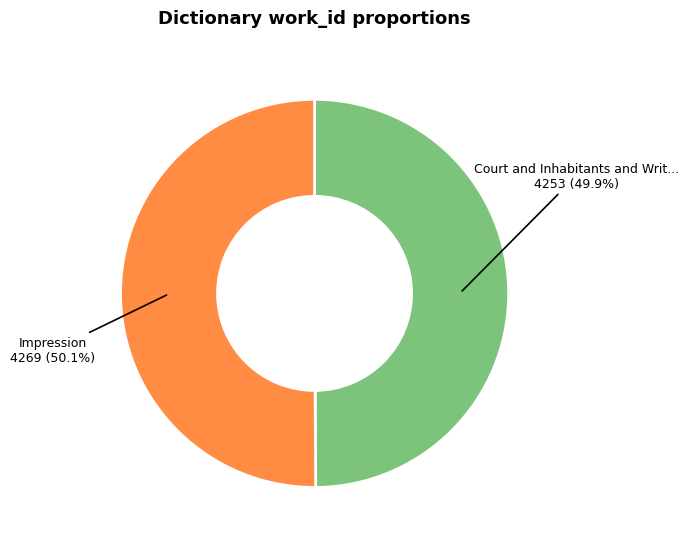

Does any single category account for the majority?

Yes